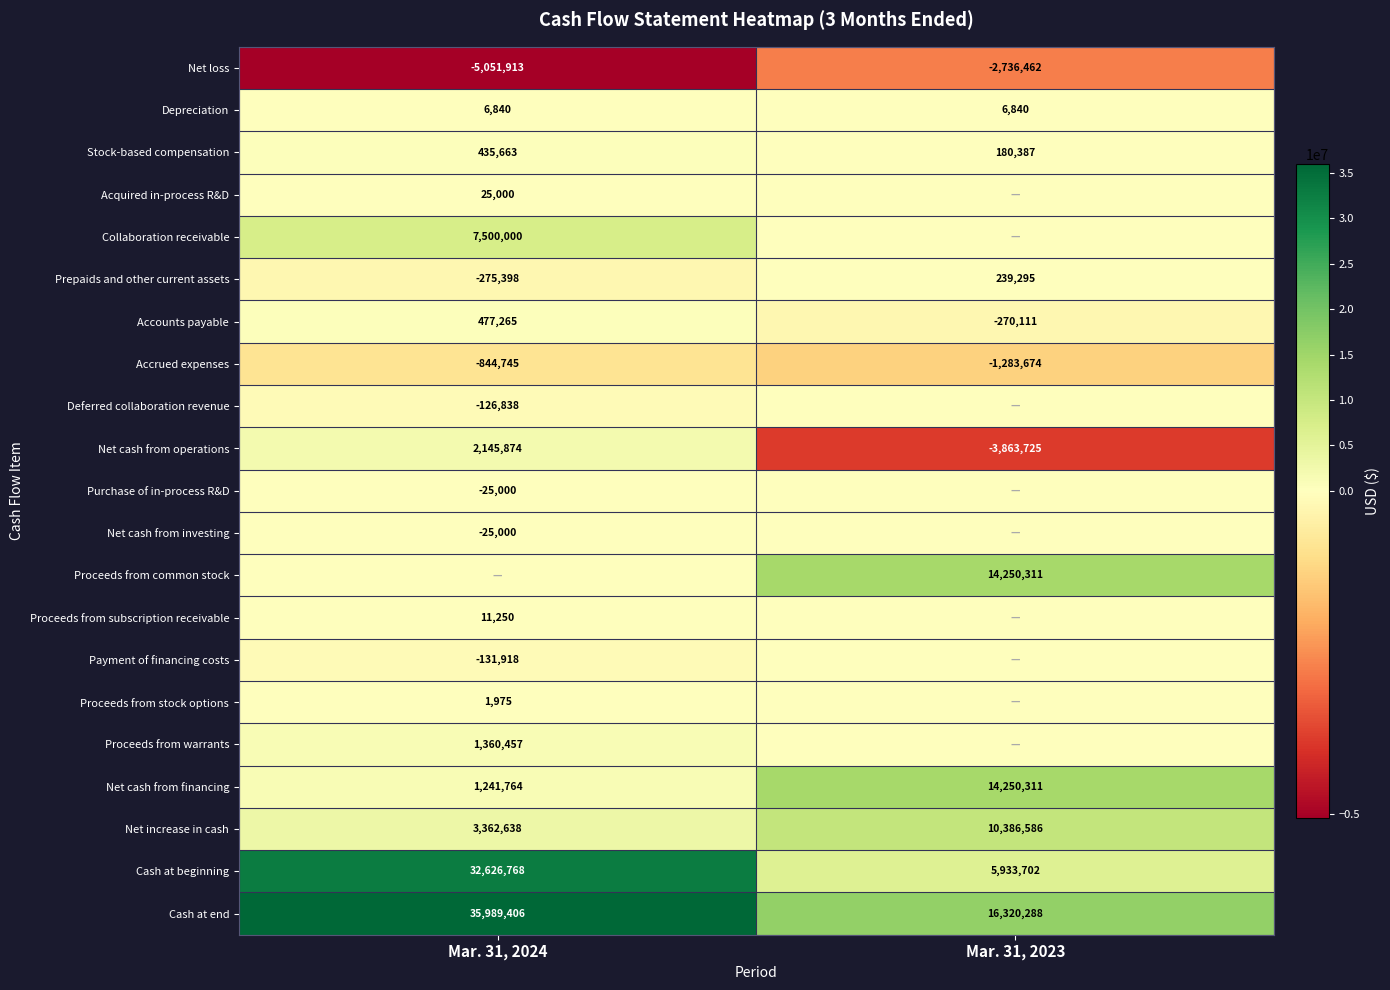

What is the sum of the Accrued expenses values at Mar. 31, 2024 and Mar. 31, 2023?

-2128419